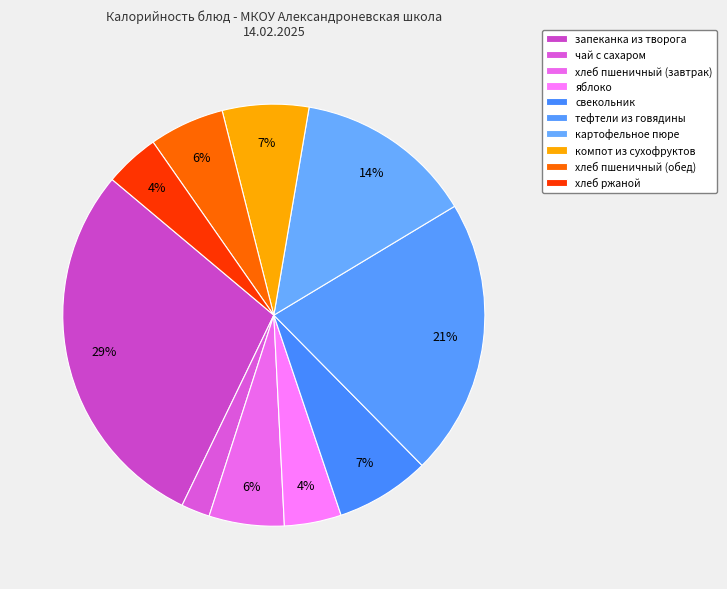

Count the number of slices in the pie.

10